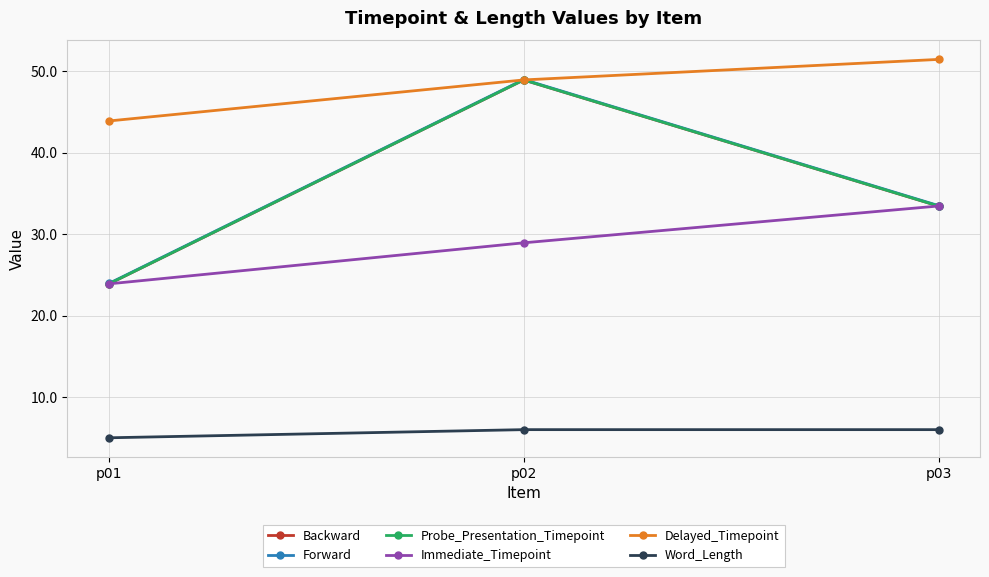

How many distinct data groups are displayed?

6